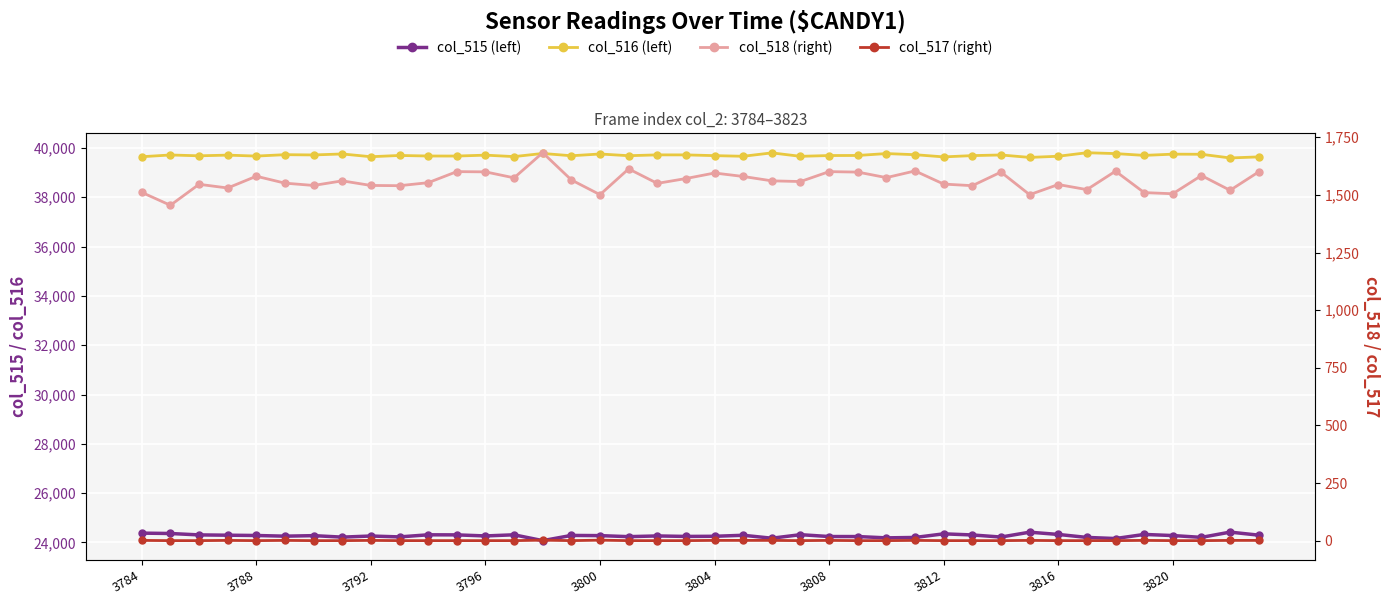

Which series has the largest total across all categories?

col_516 (left)